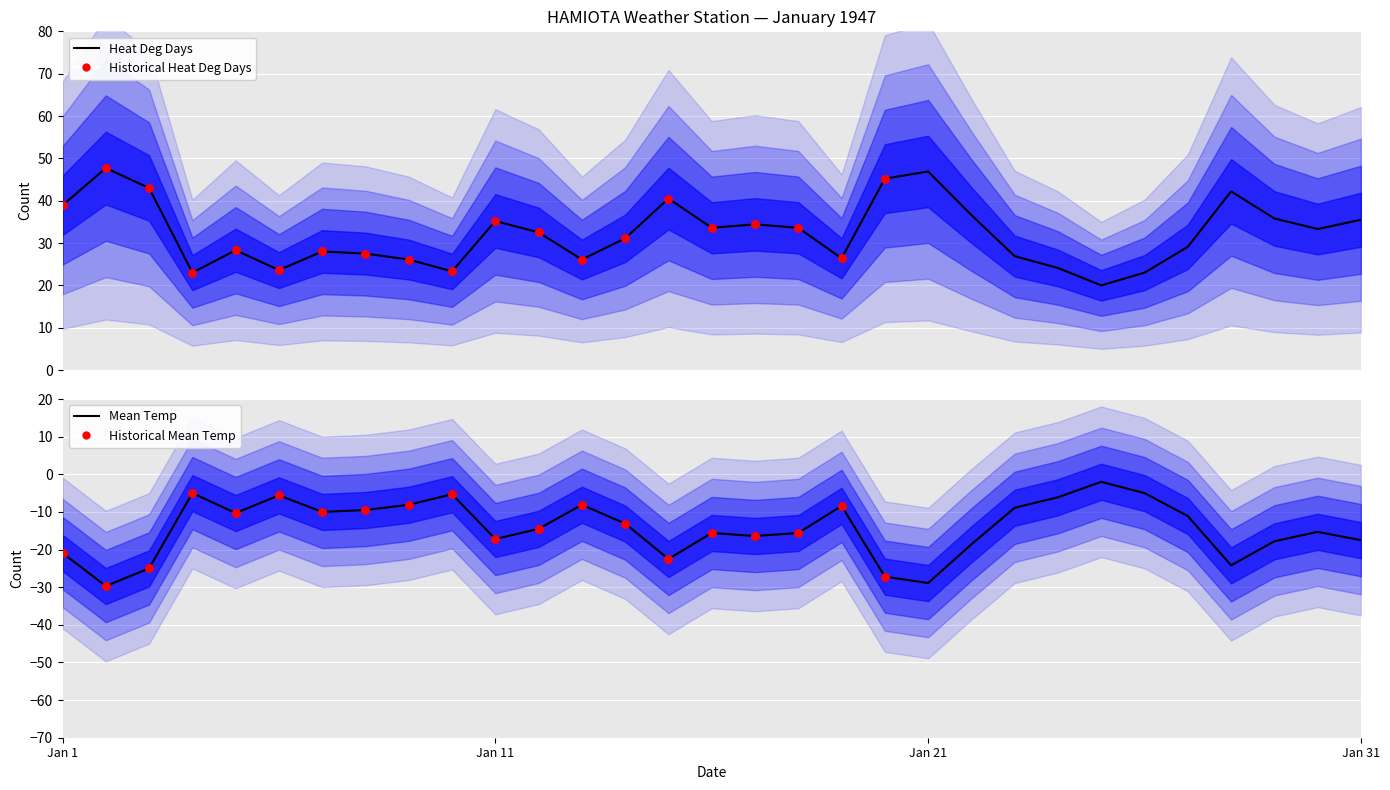

Which series contains the highest Y value?

Mean Temp (C)